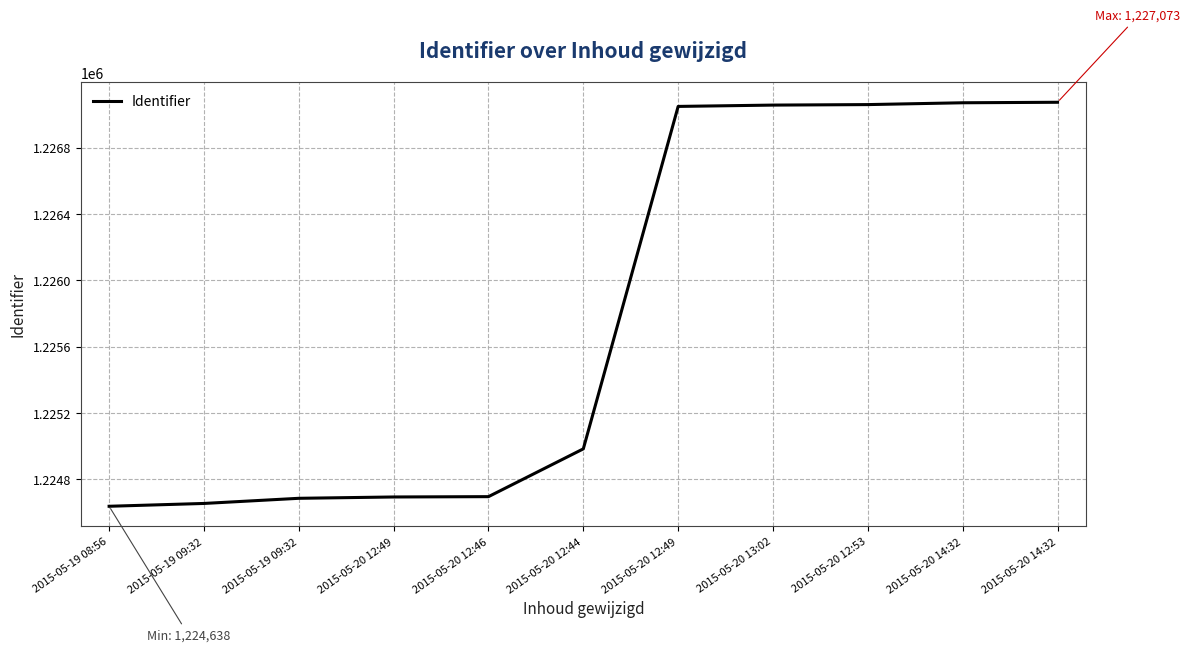

Does the chart have visible grid lines?

Yes